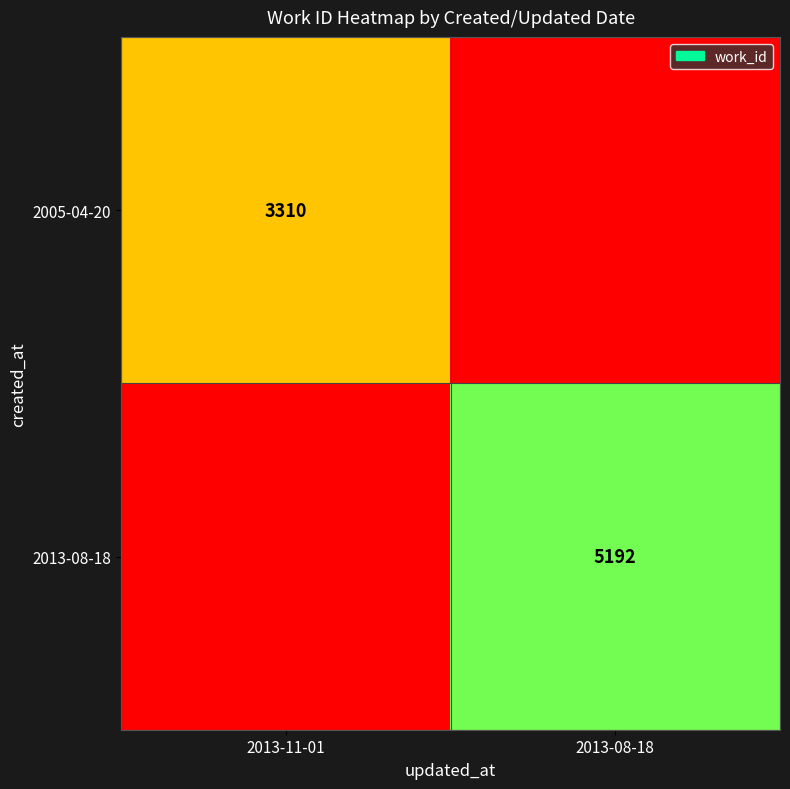

What is the spread (max minus min) of values at 2013-08-18?

5192